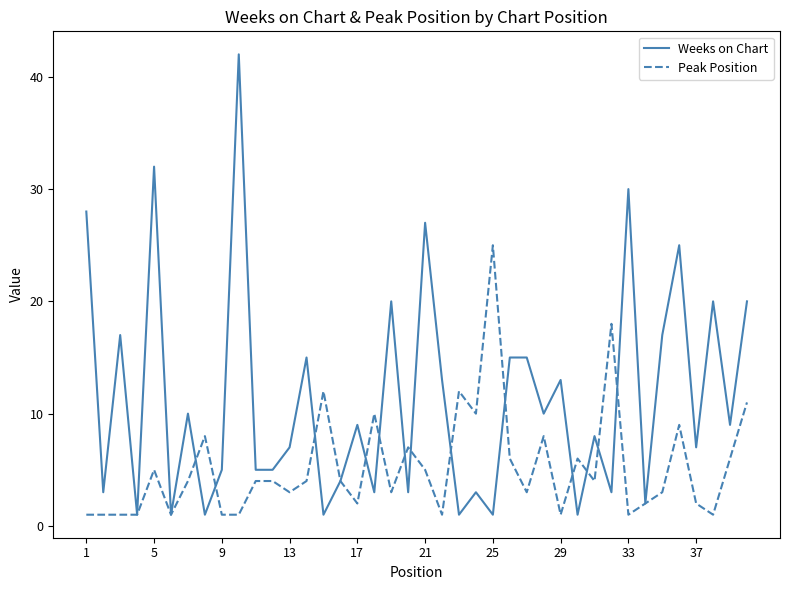

Which series has the largest range (max minus min)?

Weeks on Chart